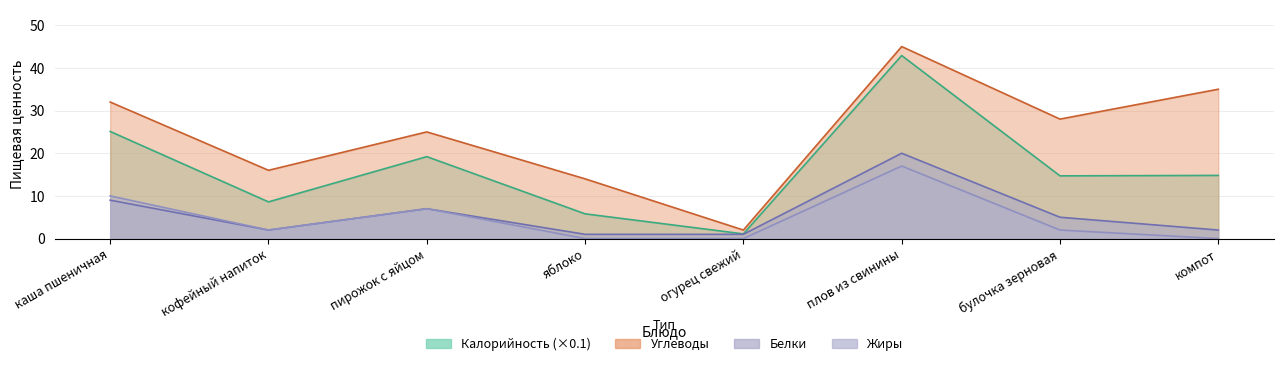

True or false: Калорийность and Углеводы intersect in this chart.

False